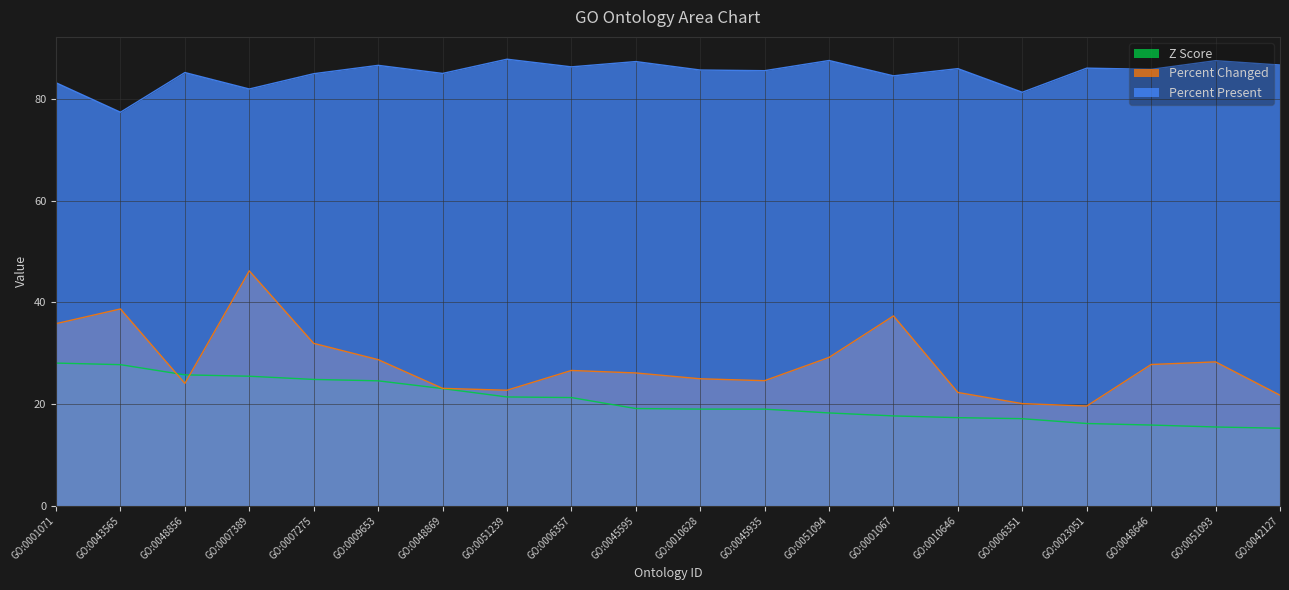

What are all the series names shown in the legend?

Z Score, Percent Changed, Percent Present